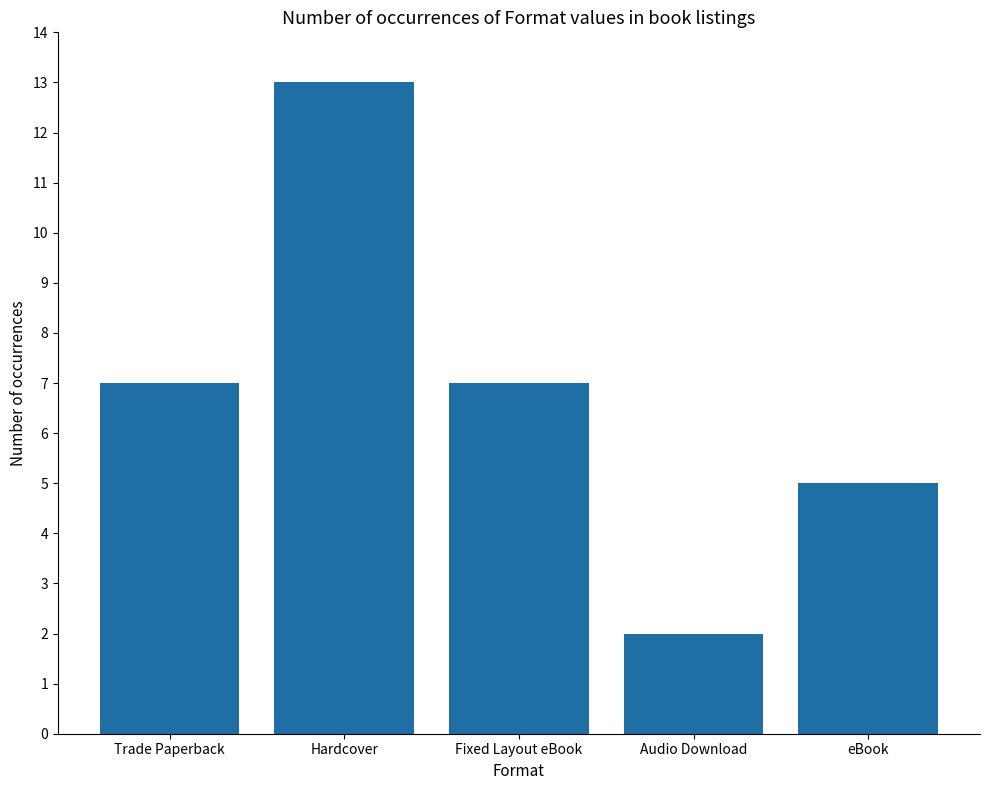

Approximately how many times larger is the value at Hardcover compared to eBook?

2.6